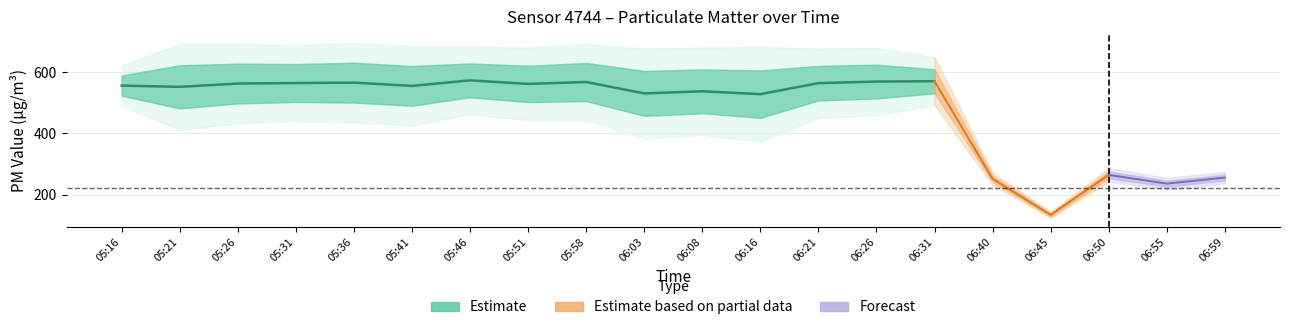

True or false: P2 and P1 intersect in this chart.

False